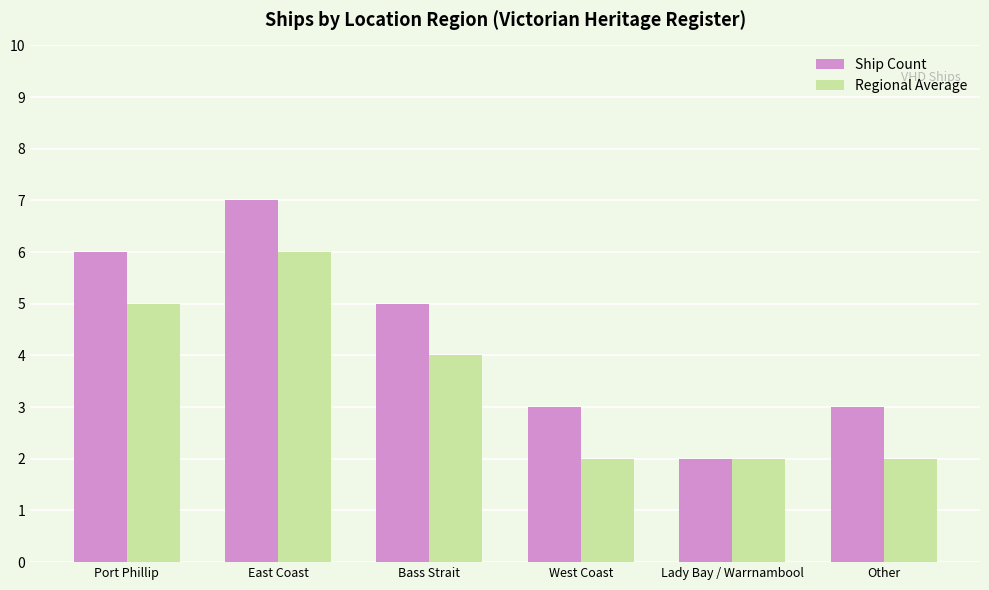

List the series in order of their peak value, highest first.

Ship Count, Regional Average